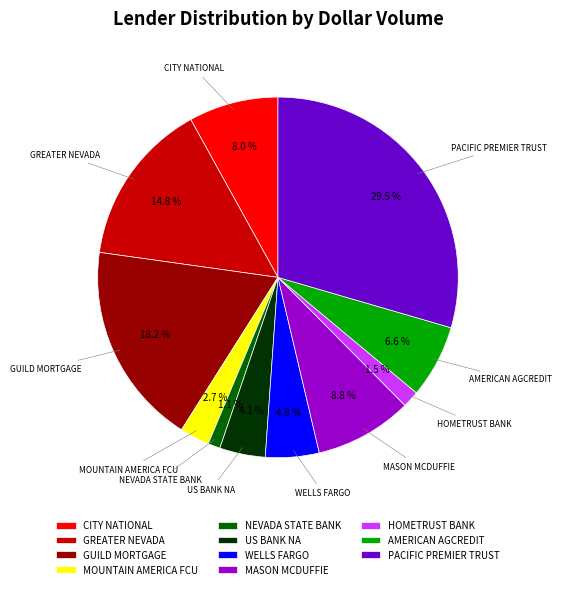

Combined, what portion of the pie is WELLS FARGO and GUILD MORTGAGE?

23.0%